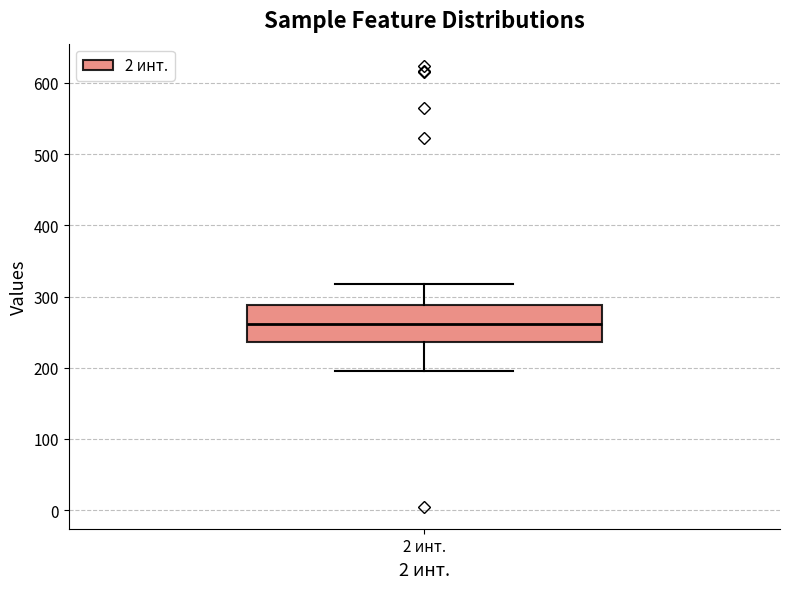

Transcribe this box plot: give where the median line is, the range the box spans, and where the two whiskers end, as read against the y-axis. The values are not printed on the chart, so give them approximately, as read against the axis.

median 260, box 240 to 290, whiskers 200 to 320